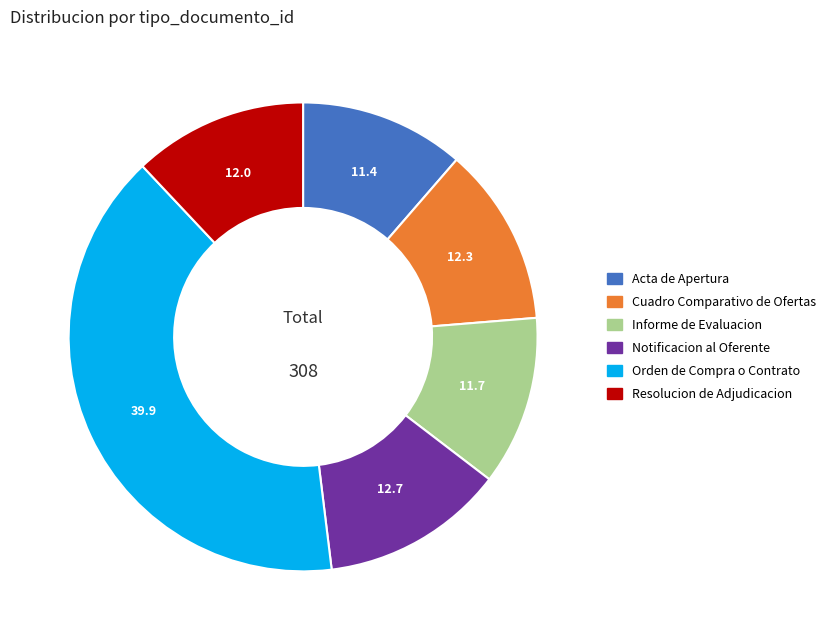

Combined, do Informe de Evaluacion and Acta de Apertura account for over 50%?

No